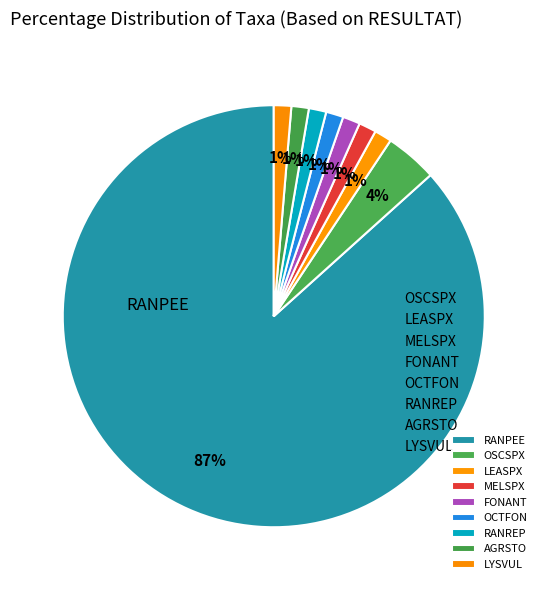

What is the total percentage of FONANT and OSCSPX?

5.3%